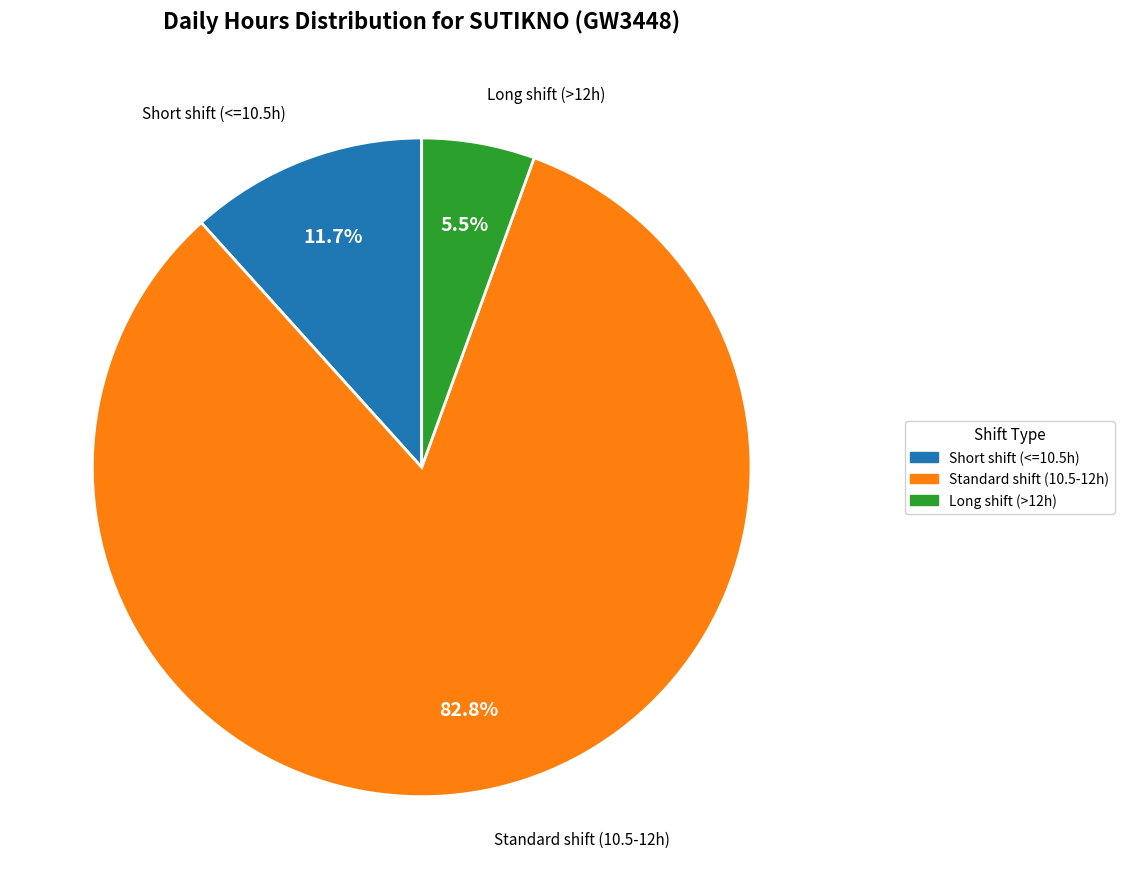

Between Standard shift (10.5-12h) and Short shift (<=10.5h), which is larger?

Standard shift (10.5-12h)